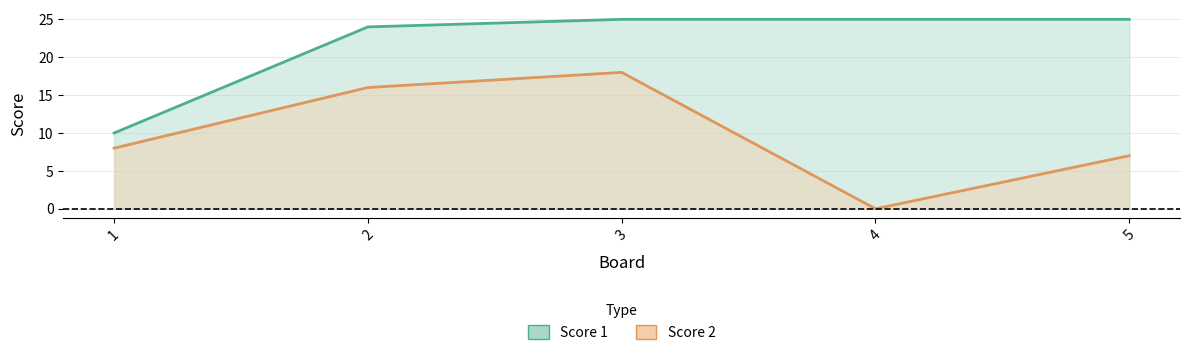

True or false: Score 2 and Score 1 cross at least once.

False